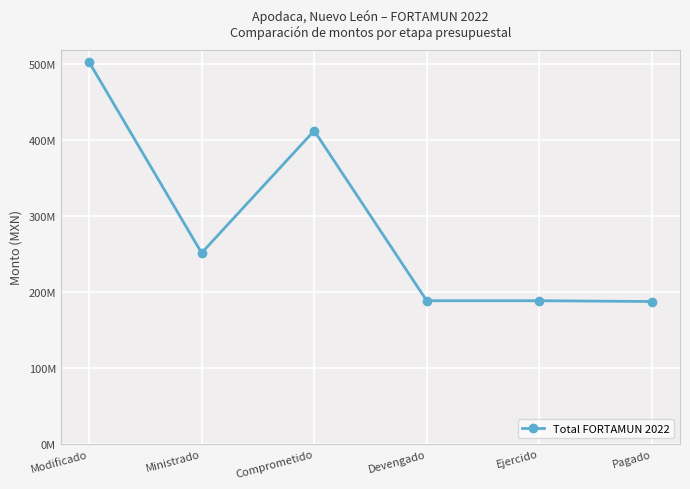

List the labels in order of value, smallest first.

Pagado, Devengado, Ejercido, Ministrado, Comprometido, Modificado